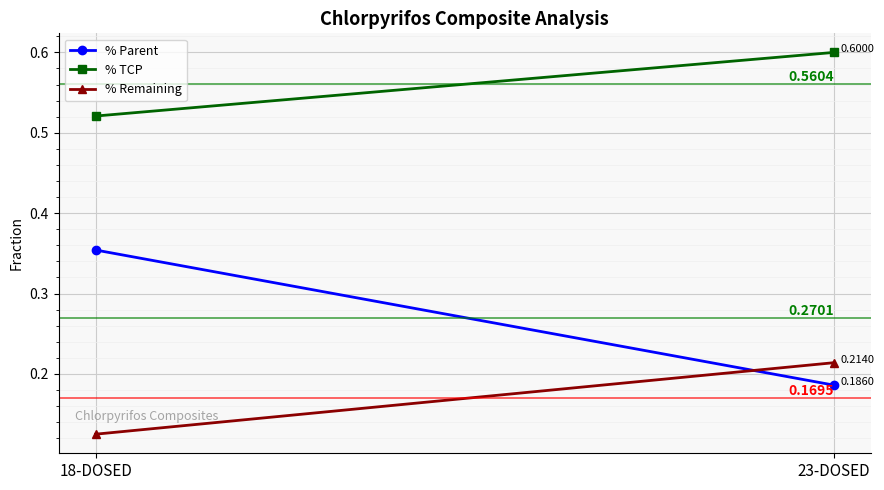

How many lines are shown in the chart?

3